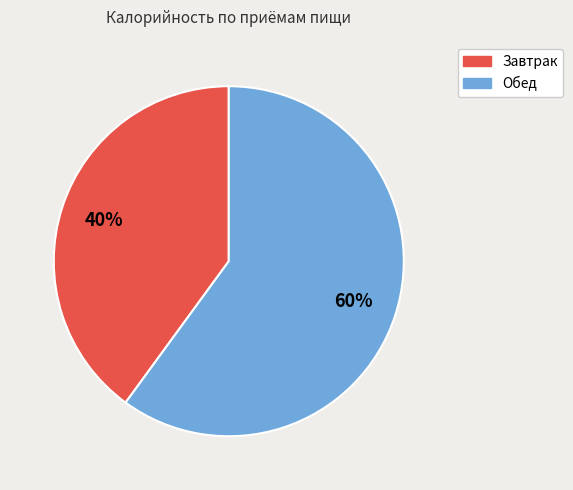

To the nearest percent, what portion does Завтрак represent?

40%